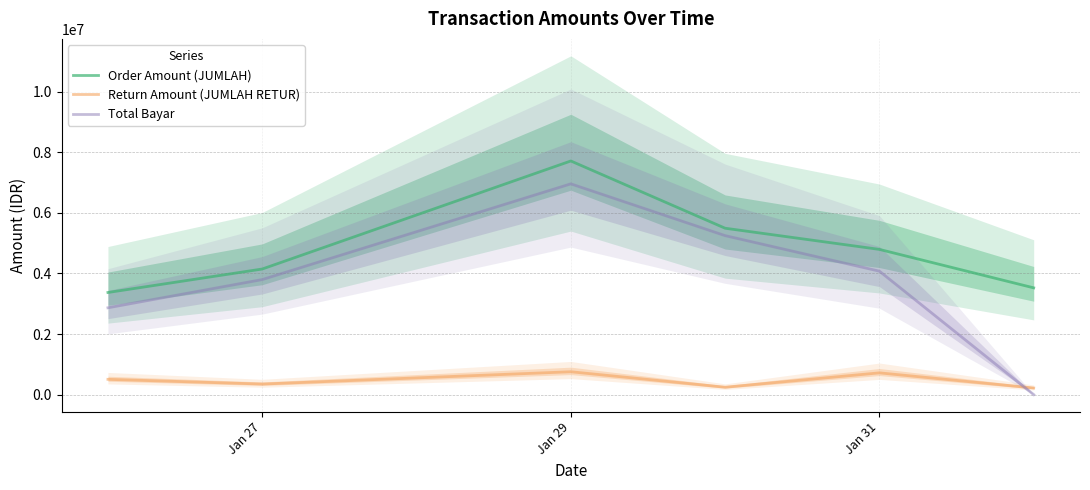

Is this an area chart (filled region under the line)?

No